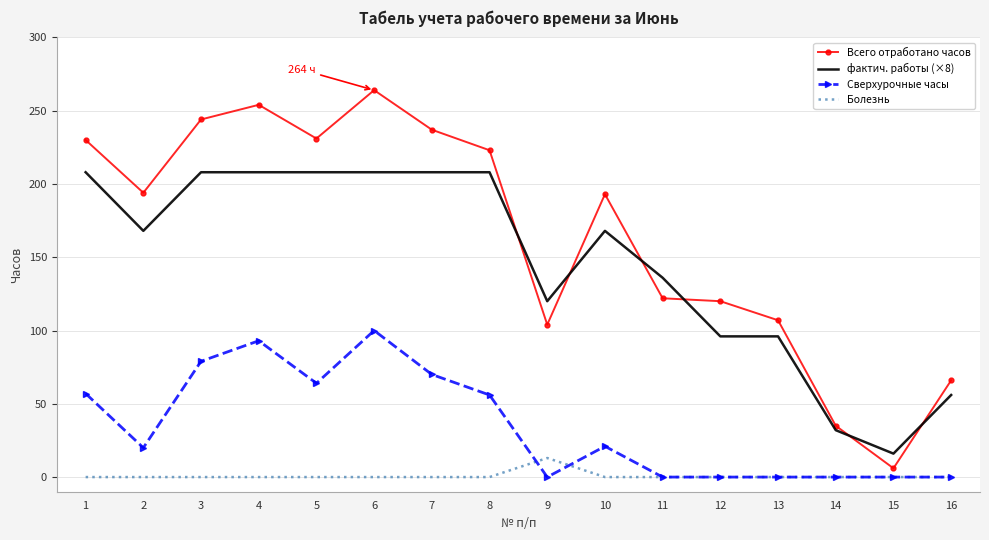

True or false: Всего отработано часов and Болезнь intersect in this chart.

False